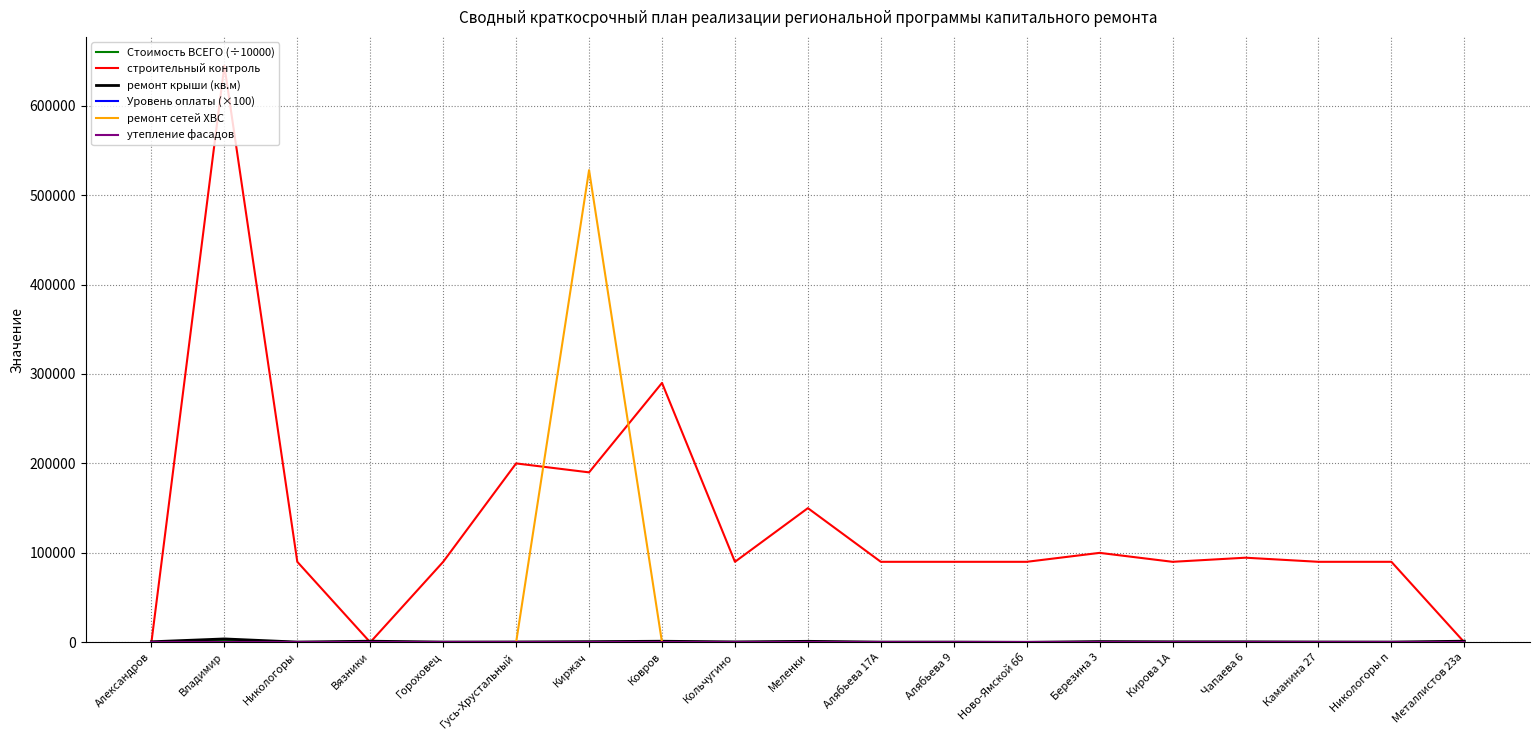

The value of ремонт сетей ХВС at Каманина 27 is 225588.9. True or false?

False